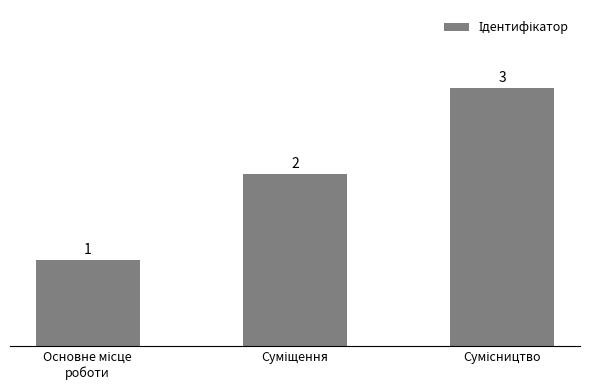

What is the smallest value displayed?

1